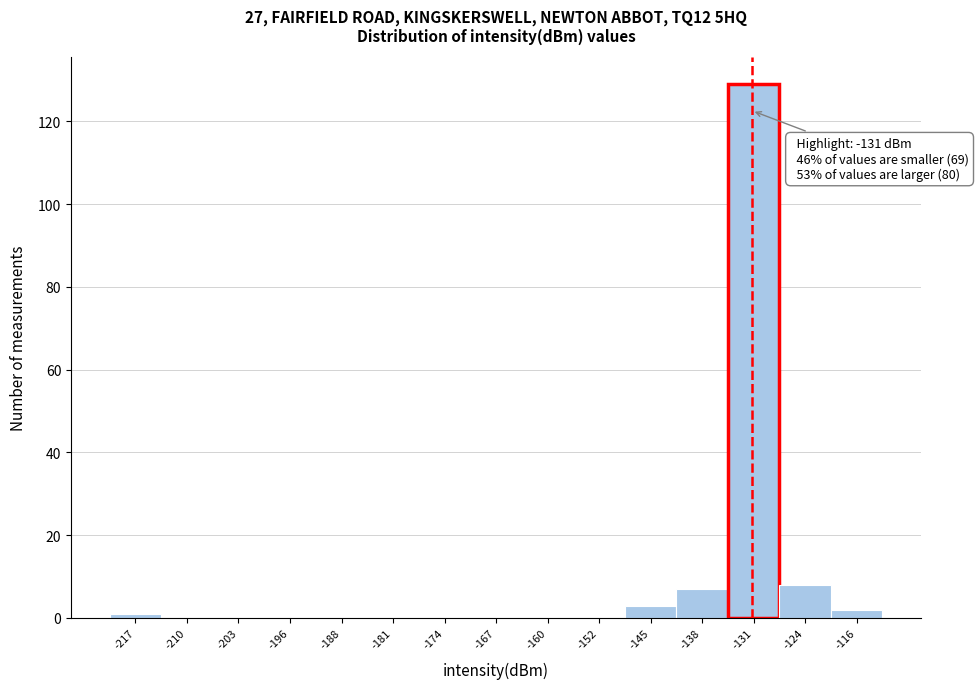

Over which range of the x-axis is the bar tallest?

-134 to -127